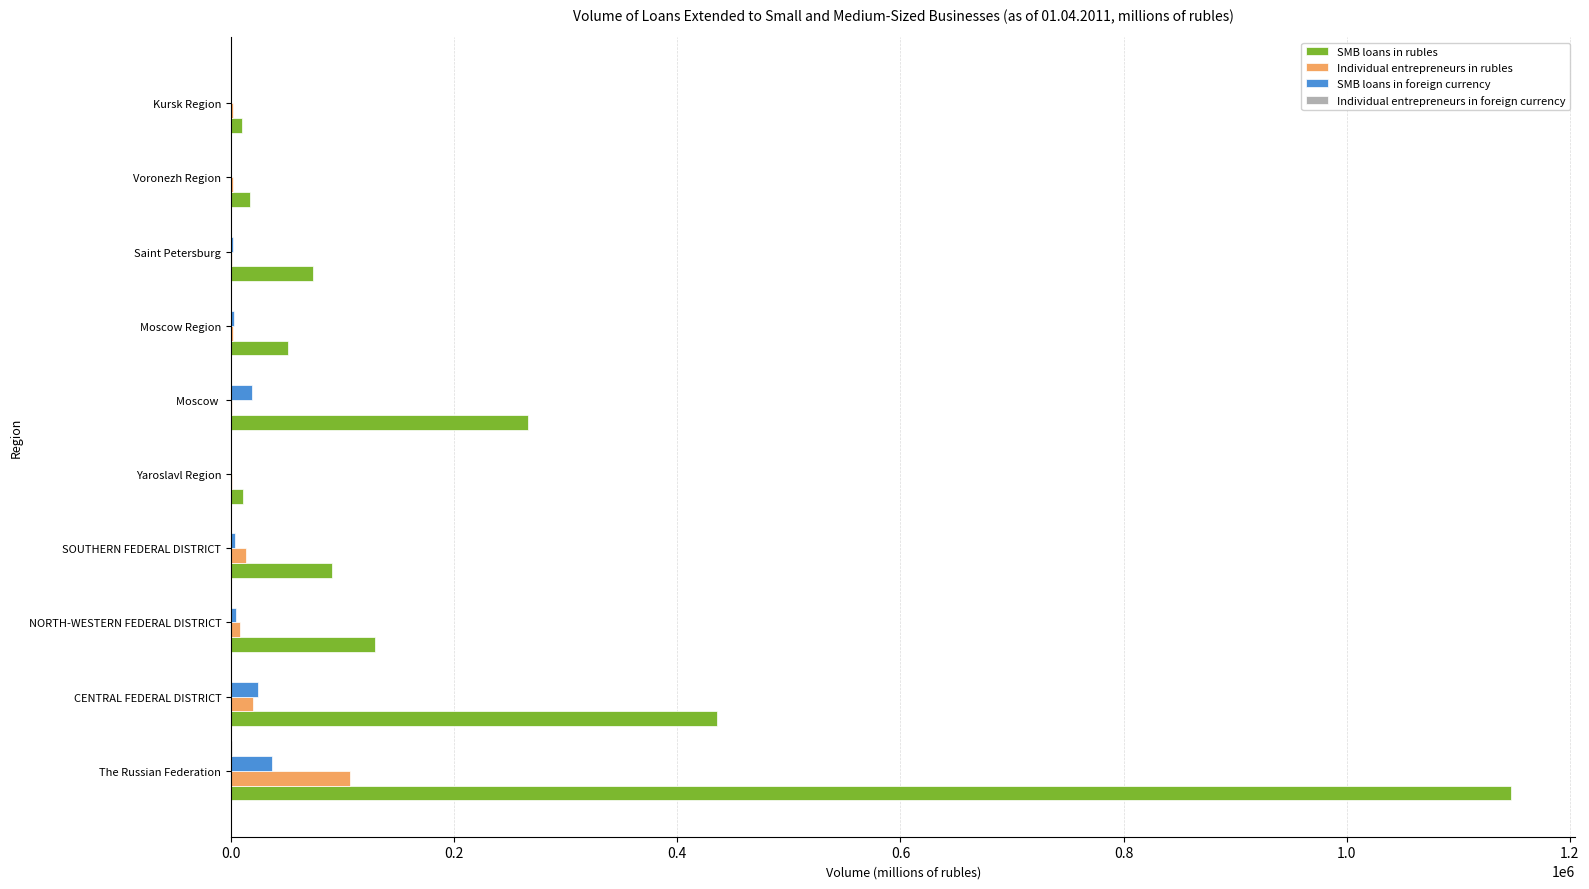

Between NORTH-WESTERN FEDERAL DISTRICT and Voronezh Region, which series saw the biggest shift?

SMB loans in rubles